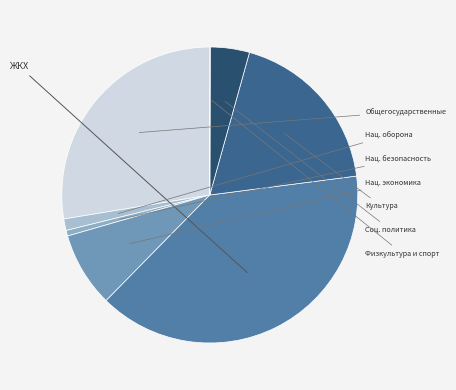

To the nearest percent, what is the difference between the largest and smallest slice percentages?

39%